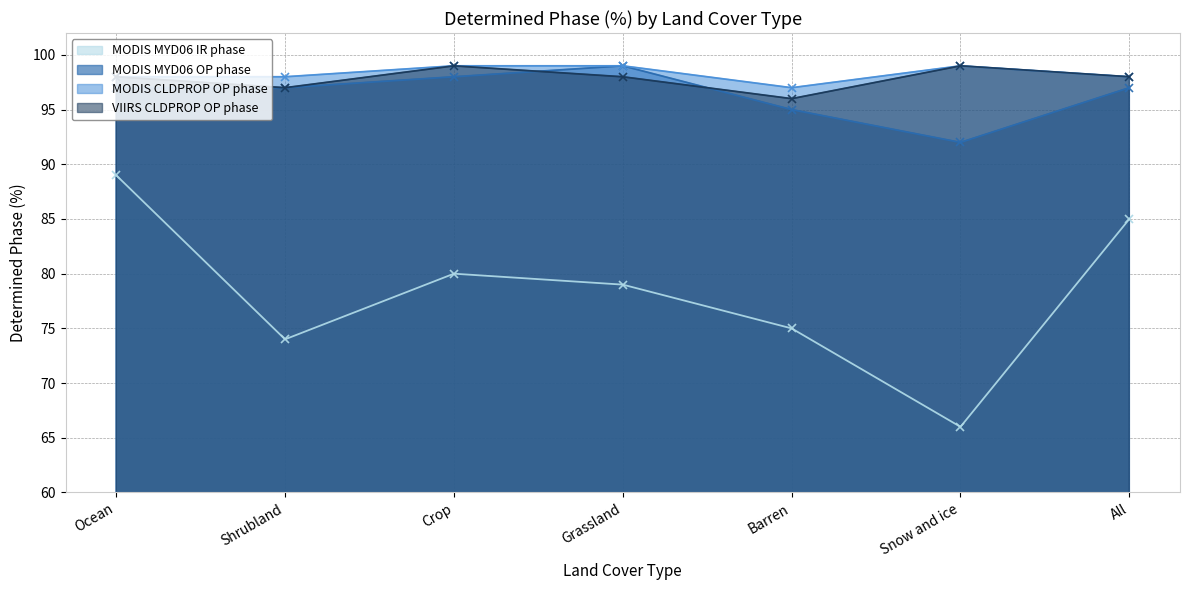

Count the number of categories in the chart.

7